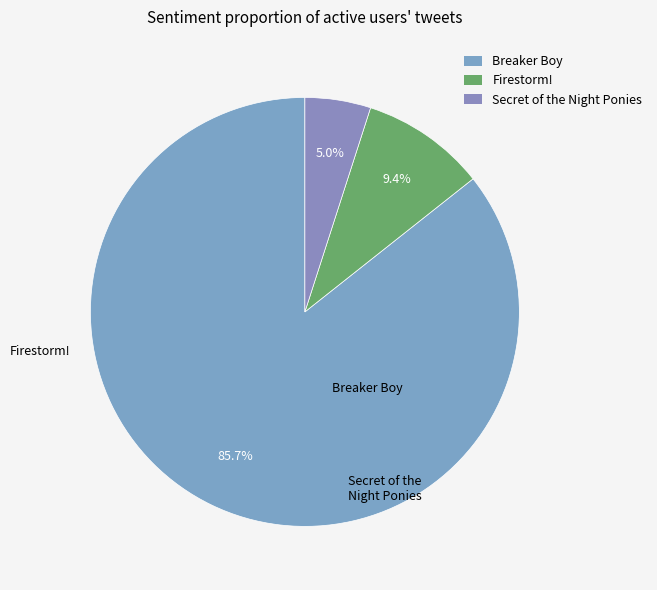

To the nearest percent, what is the difference between the Secret of the Night Ponies and Firestorm! slice percentages?

4%